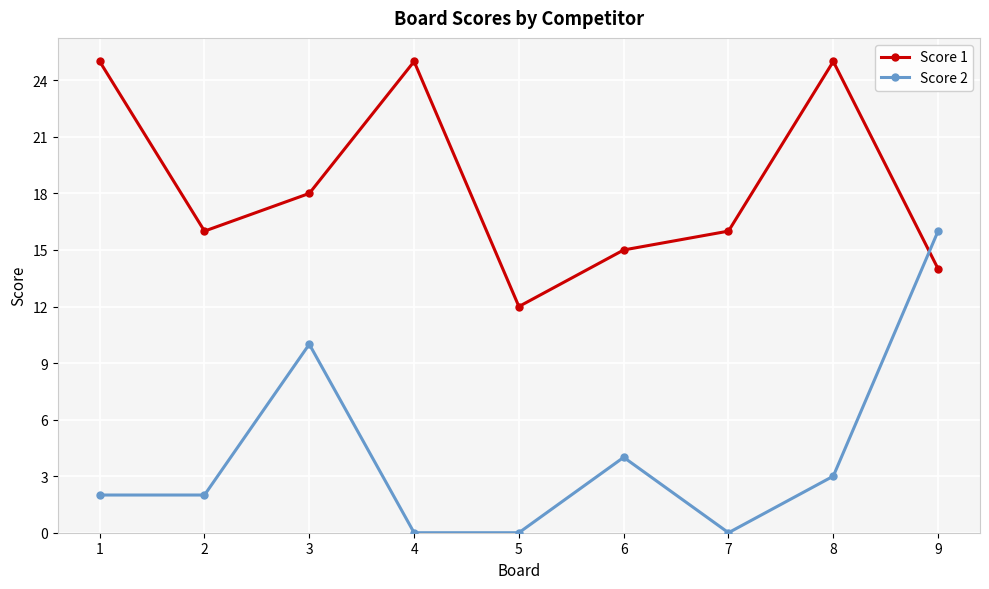

What are all the series names shown in the legend?

Score 1, Score 2